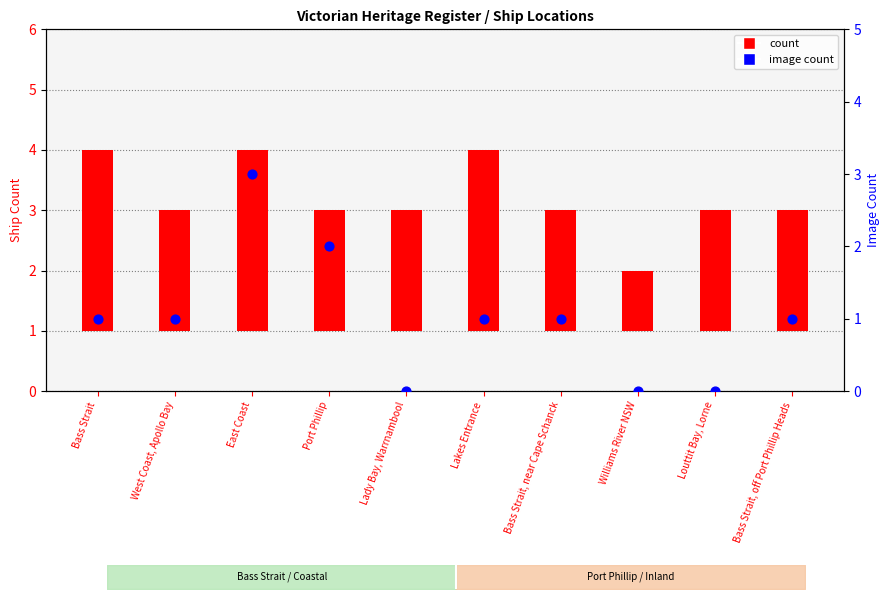

Which series has the widest spread of Y values?

Image Count